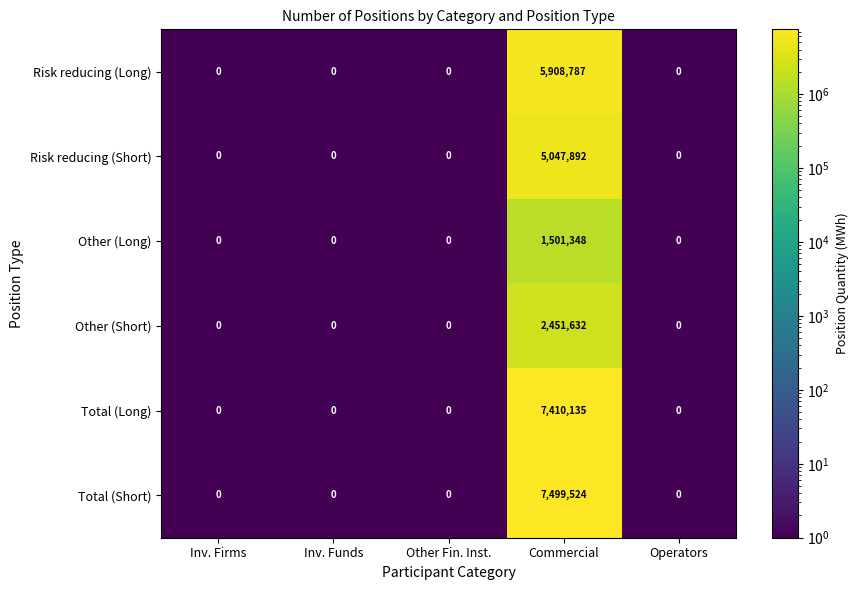

At which category is the sum across all series the highest?

Commercial